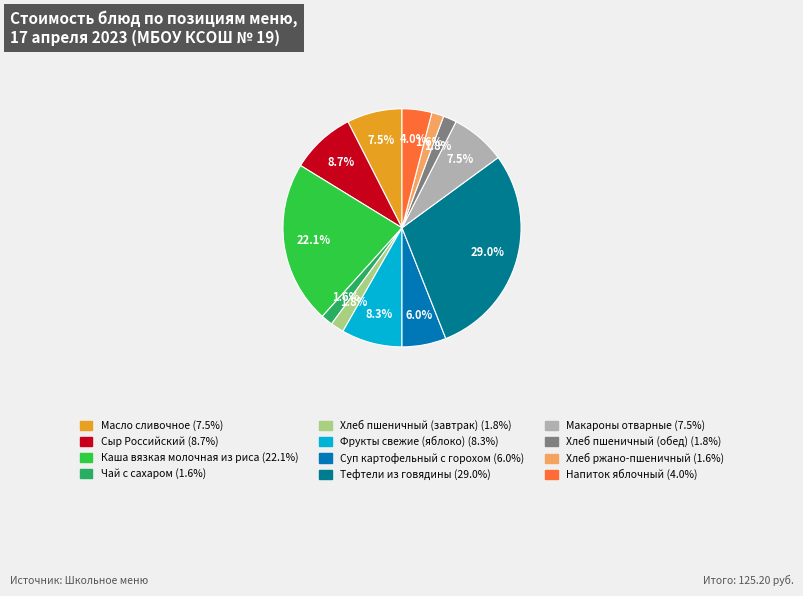

Is there any slice that represents more than half of the pie?

No